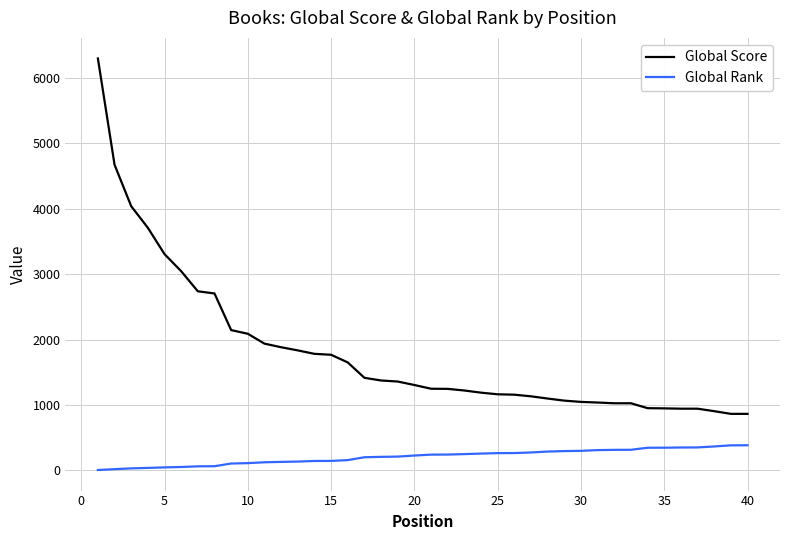

What is the difference between the maximum and minimum values in the Global Rank series?

378